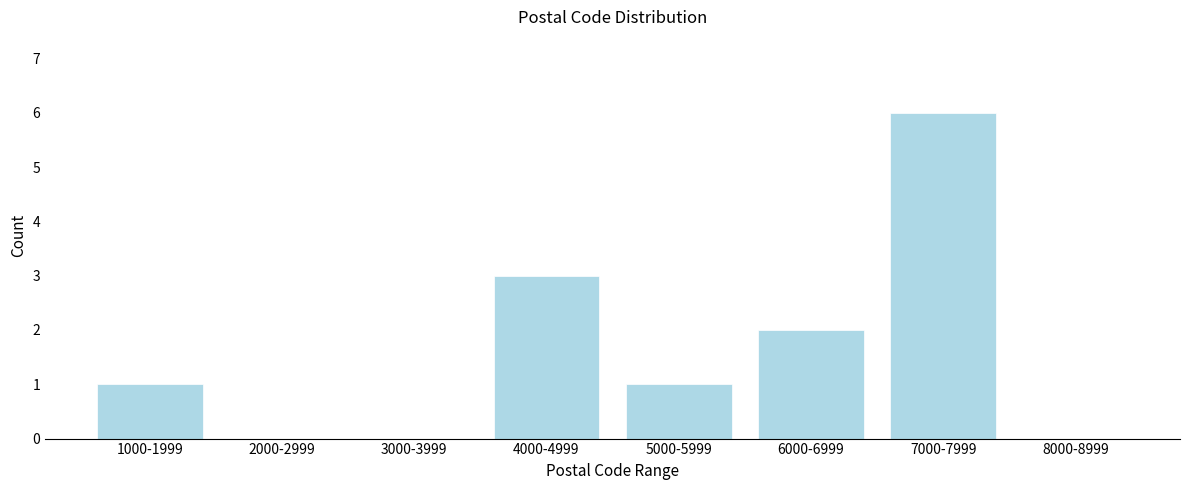

Reading left to right, transcribe all the data shown in this chart.

1000-1999=1	2000-2999=0	3000-3999=0	4000-4999=3	5000-5999=1	6000-6999=2	7000-7999=6	8000-8999=0